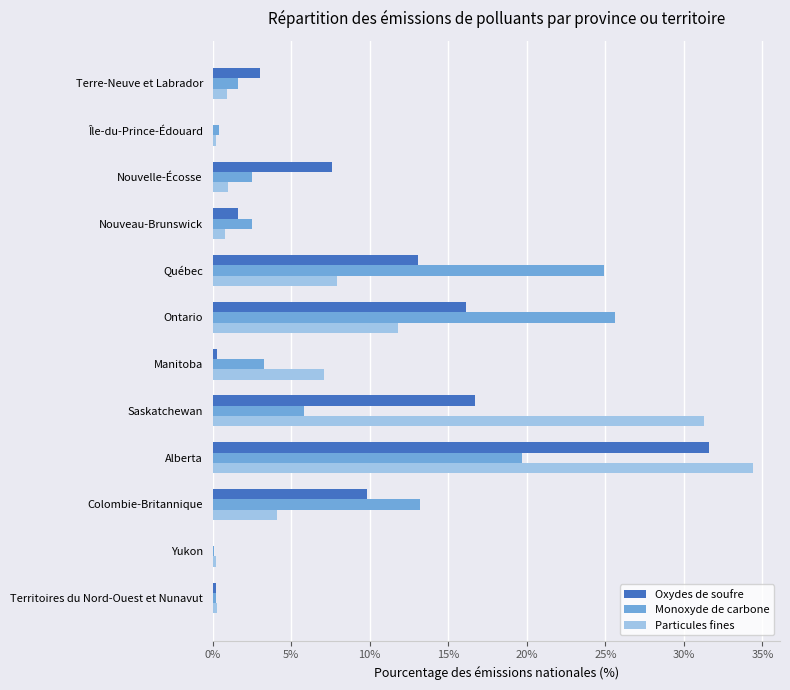

What is the sum of all Particules fines values?

100.0